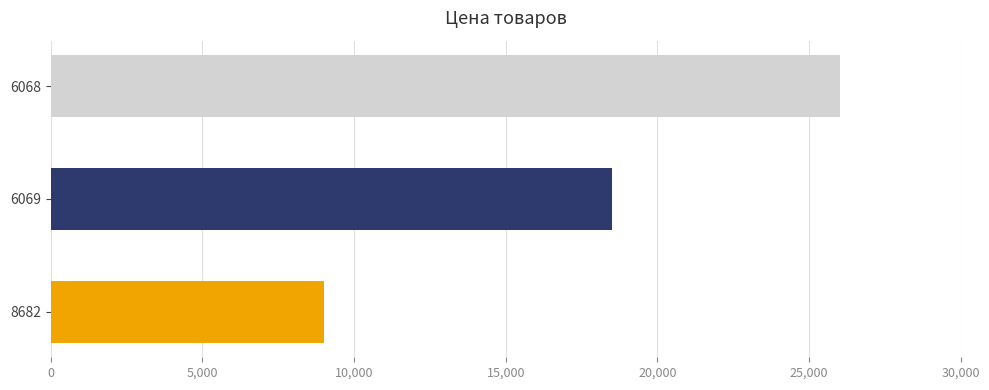

Reading top to bottom, list all the values displayed in this chart.

6068=26017	6069=18506	8682=9016